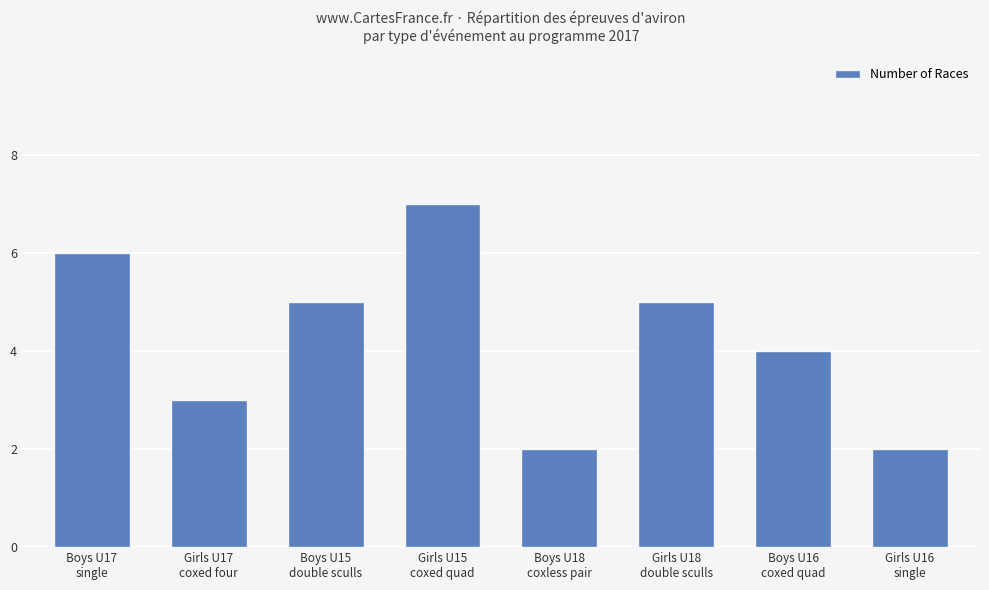

What is the greatest value displayed?

7